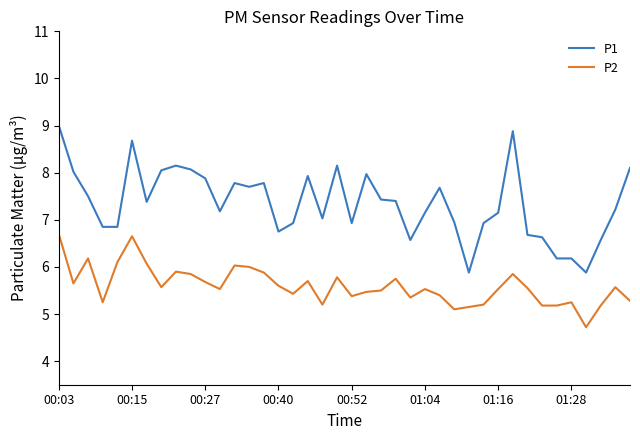

Which series has the largest range (max minus min)?

P1